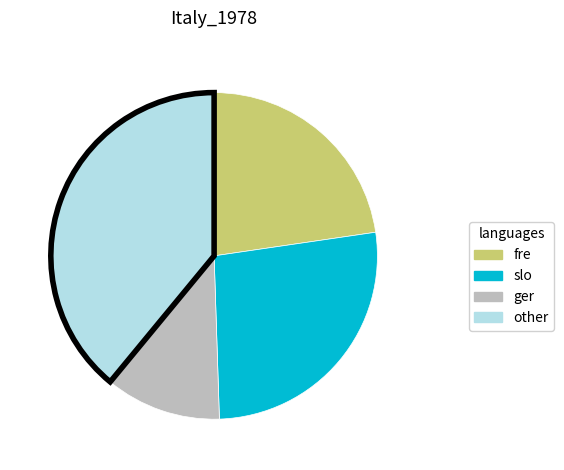

Does any single category account for the majority?

No